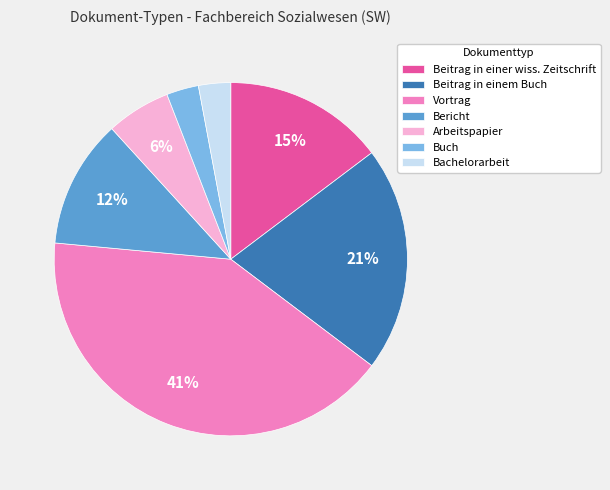

Which category has the biggest portion of the pie?

Vortrag